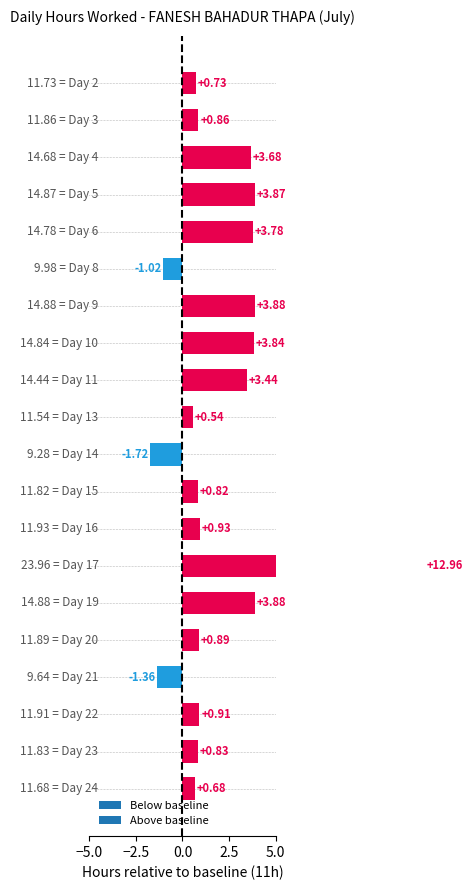

Which label corresponds to the largest value in the chart?

Day 17